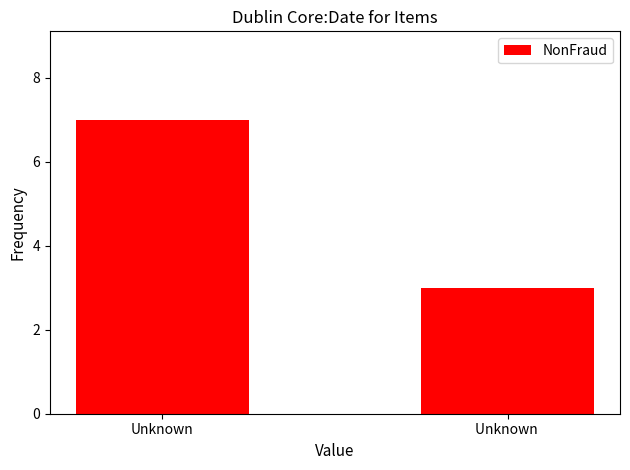

Is it true that the value at Unknown  is 1?

False